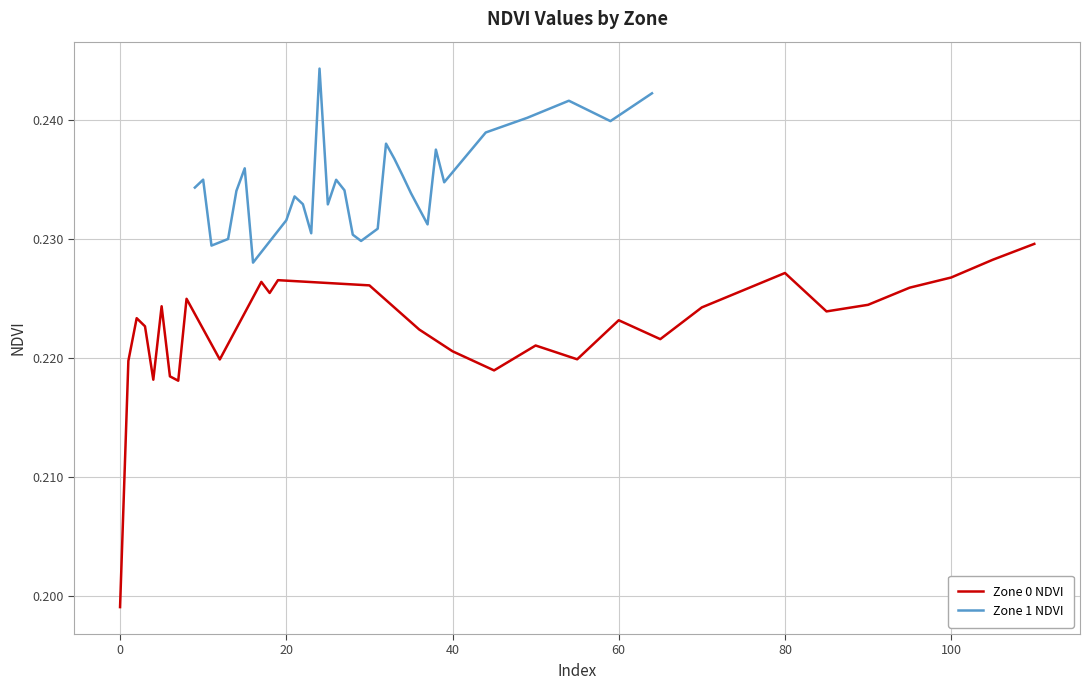

The value of Zone 0 NDVI at 40 is 0.3. True or false?

False